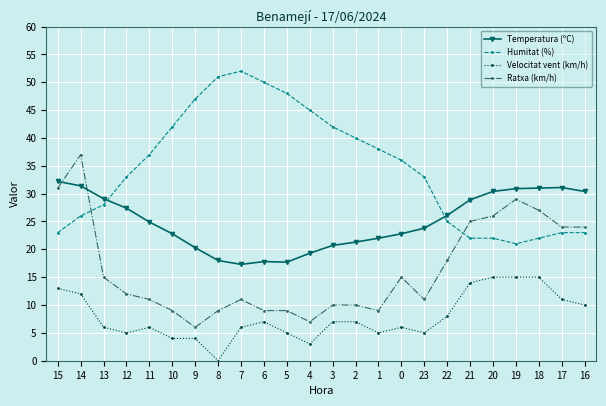

List the series in order of their peak value, lowest first.

Velocitat vent (km/h), Temperatura (ºC), Ratxa (km/h), Humitat (%)